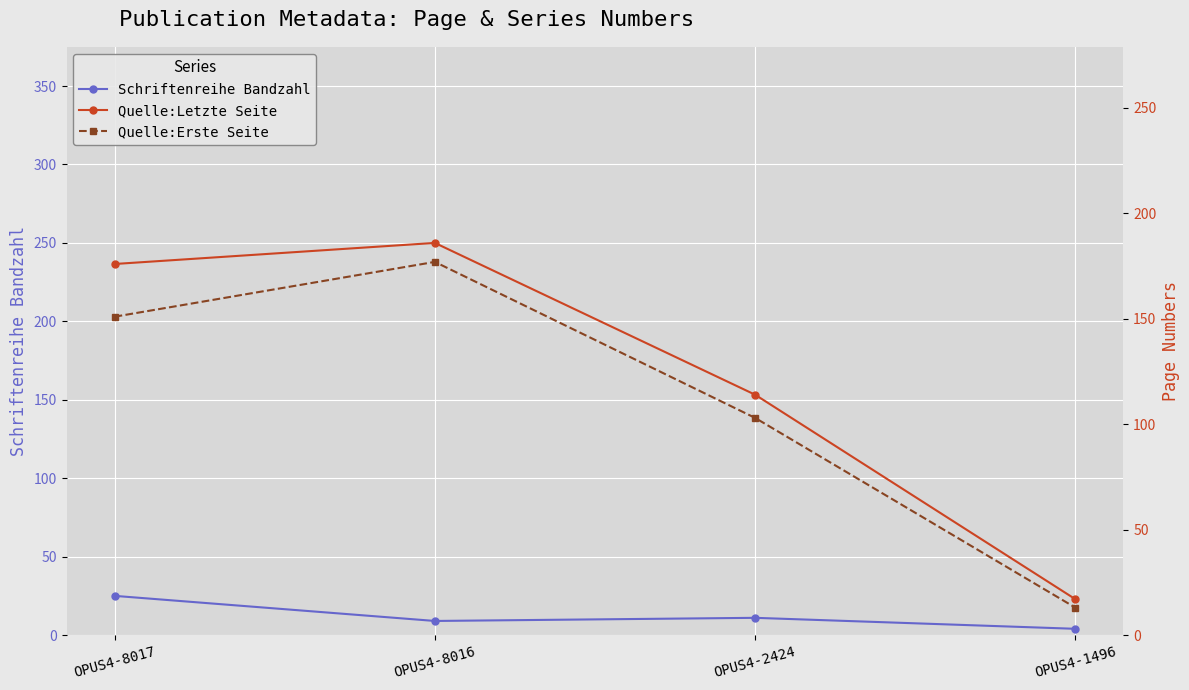

Reading right to left, transcribe all the data shown in this chart.

Schriftenreihe Bandzahl: OPUS4-1496=4	OPUS4-2424=11	OPUS4-8016=9	OPUS4-8017=25
Quelle:Letzte Seite: OPUS4-1496=17	OPUS4-2424=114	OPUS4-8016=186	OPUS4-8017=176
Quelle:Erste Seite: OPUS4-1496=13	OPUS4-2424=103	OPUS4-8016=177	OPUS4-8017=151